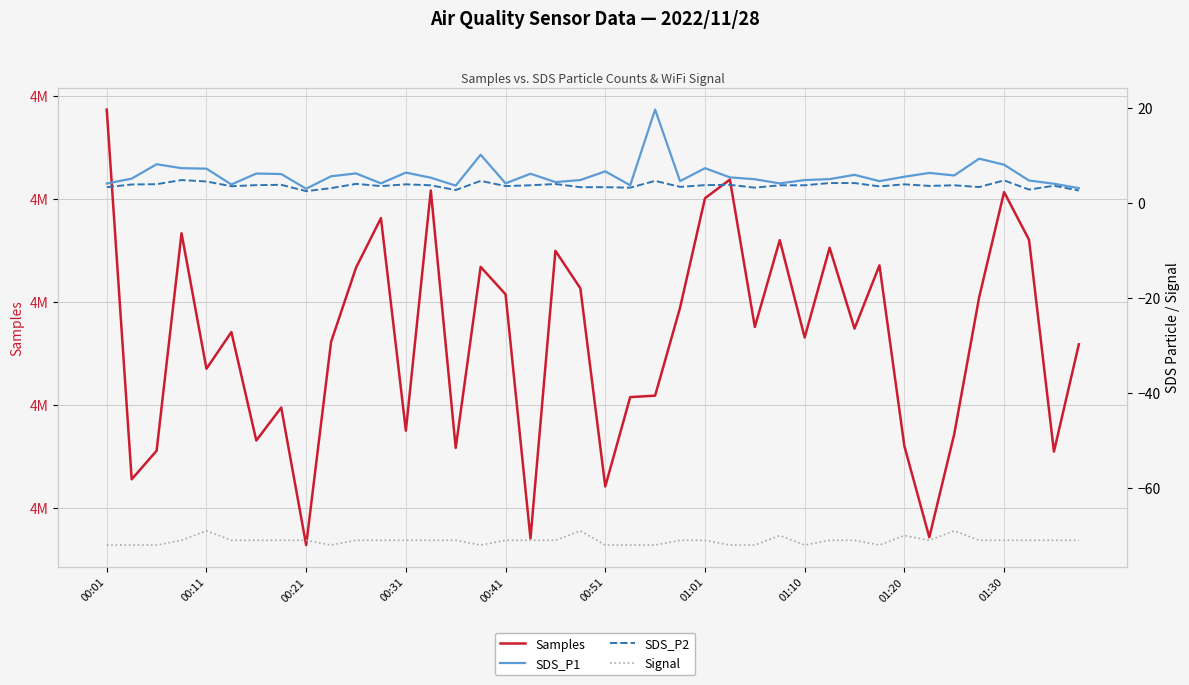

The value of Samples at 00:21 is 7252012.8. True or false?

False